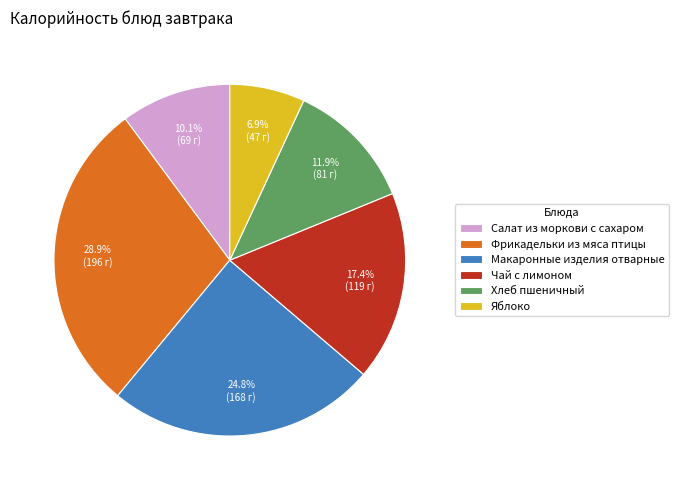

Approximately how many times larger is the value at Яблоко compared to Салат из моркови с сахаром?

0.7